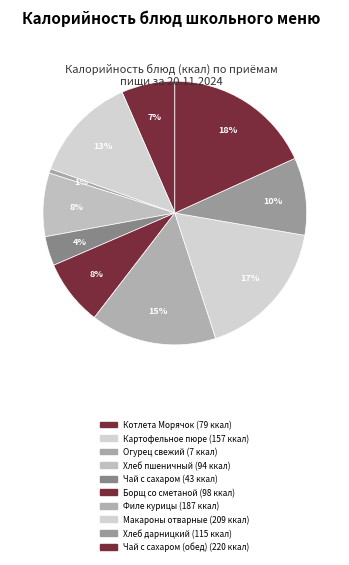

To the nearest percent, what is the average slice percentage?

10%